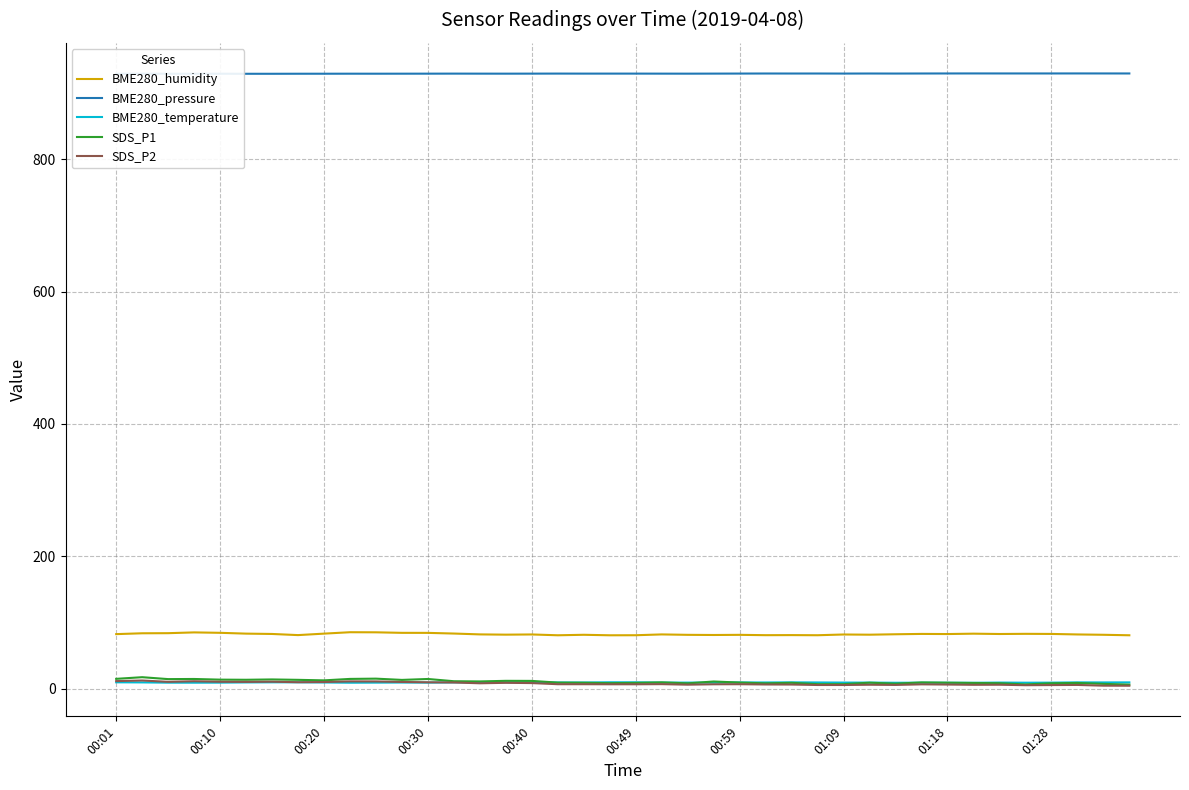

True or false: BME280_pressure and BME280_temperature intersect in this chart.

False